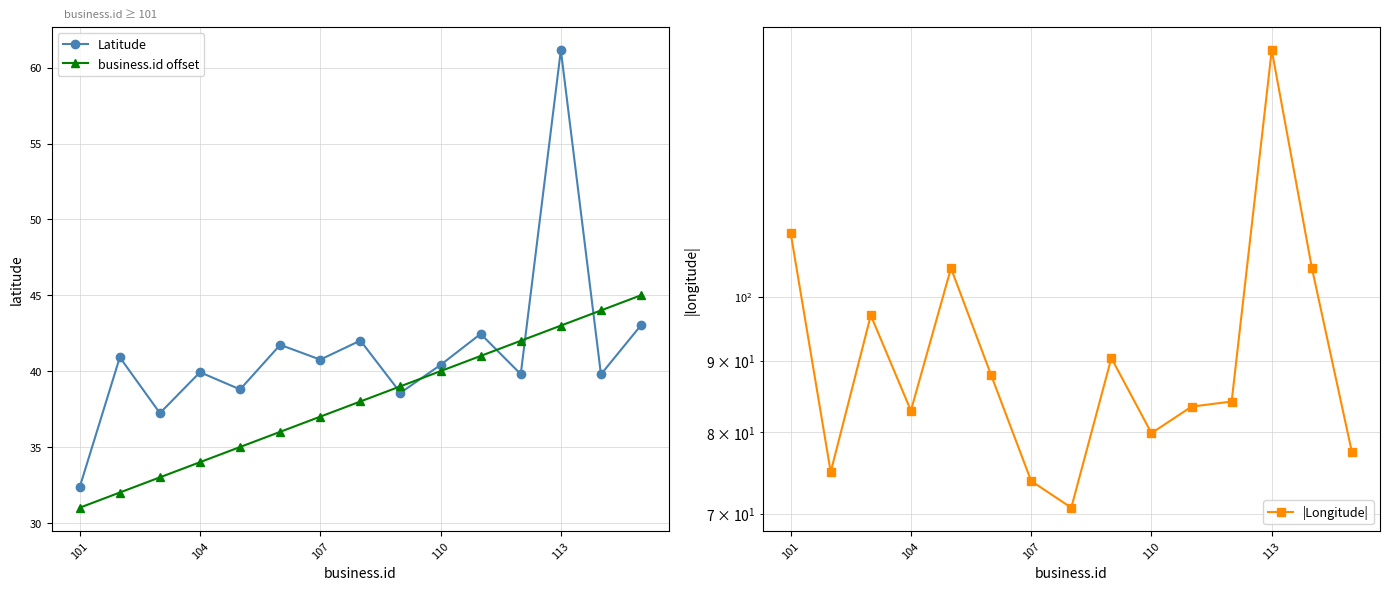

The value of business.id offset at 107 is 10.9. True or false?

False